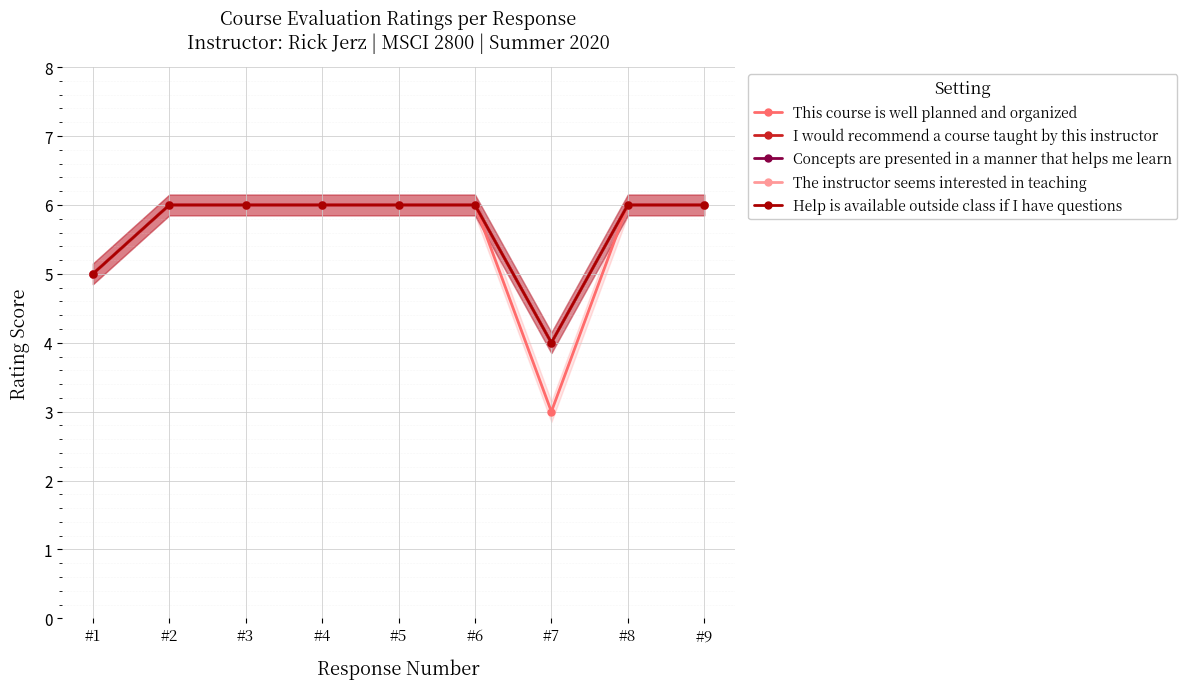

What is the sum of all The instructor seems interested in teaching values?

51